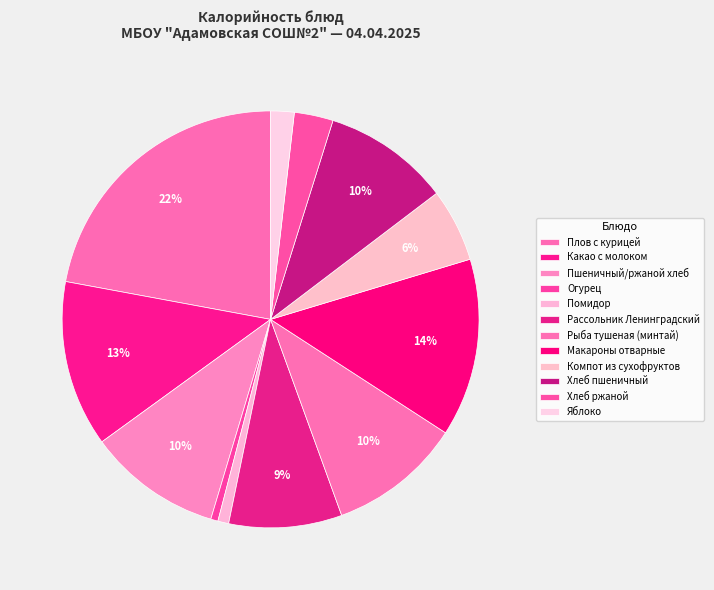

Which has a higher value, Компот из сухофруктов or Какао с молоком?

Какао с молоком